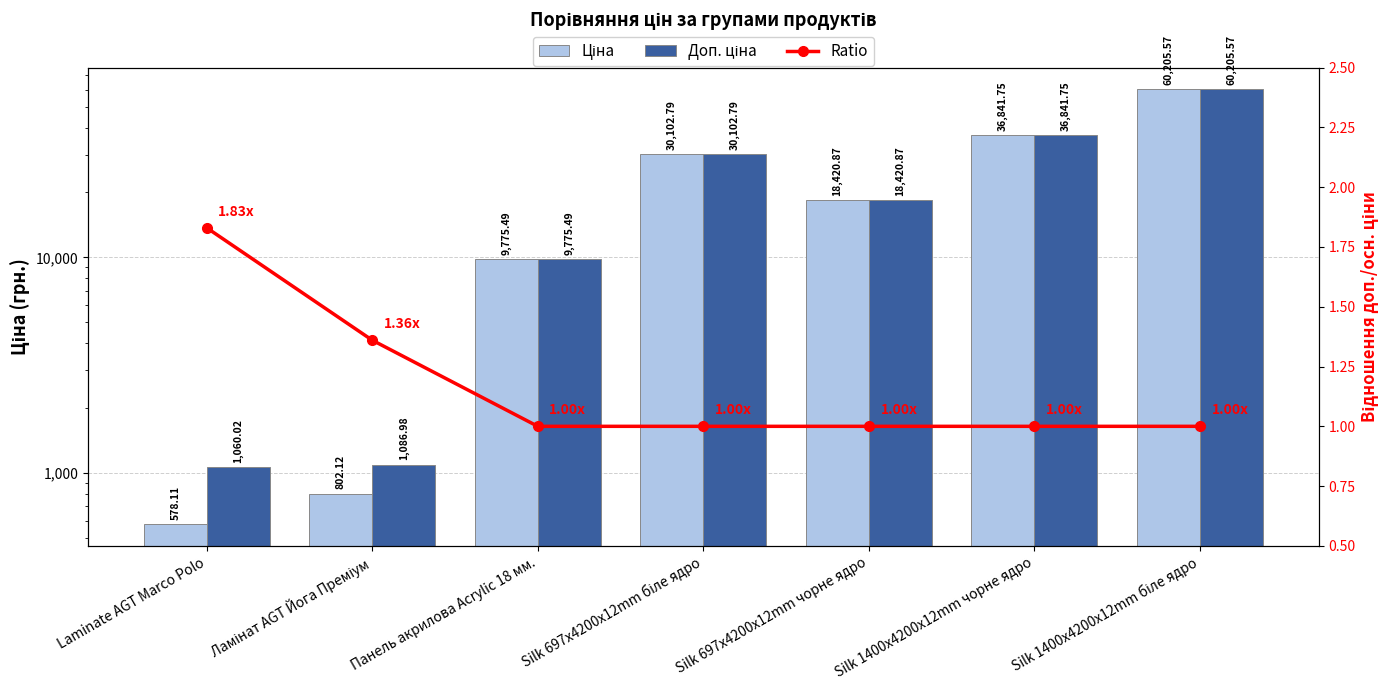

The value of Доп. ціна at Silk 697x4200x12mm чорне ядро is 6916.8. True or false?

False